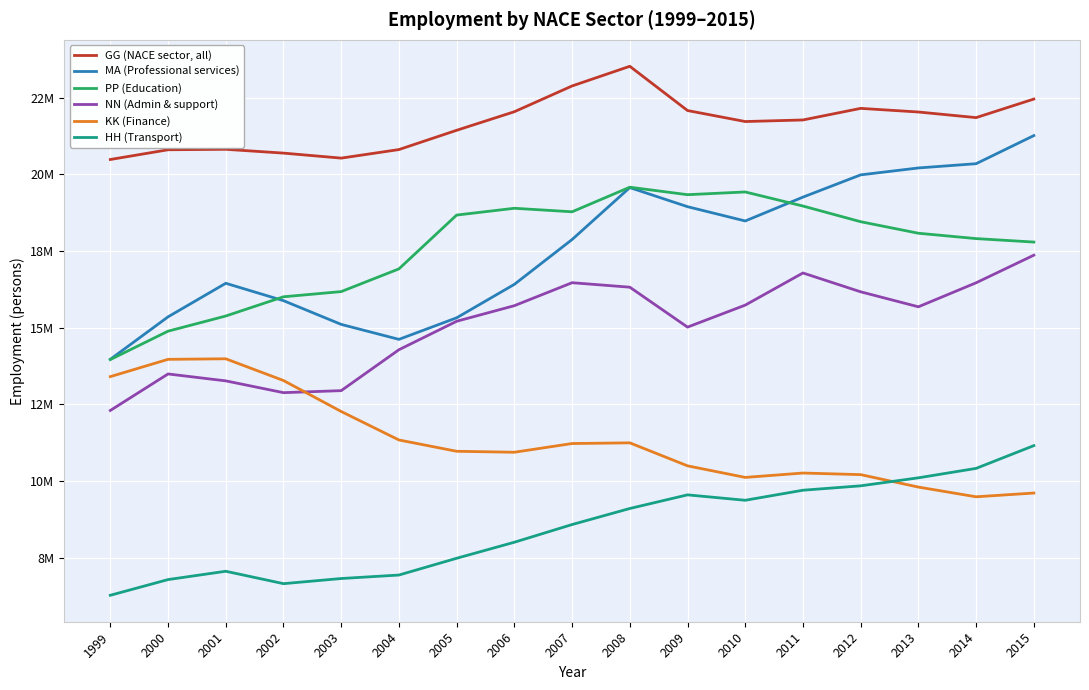

At which category is the sum across all series the highest?

2015